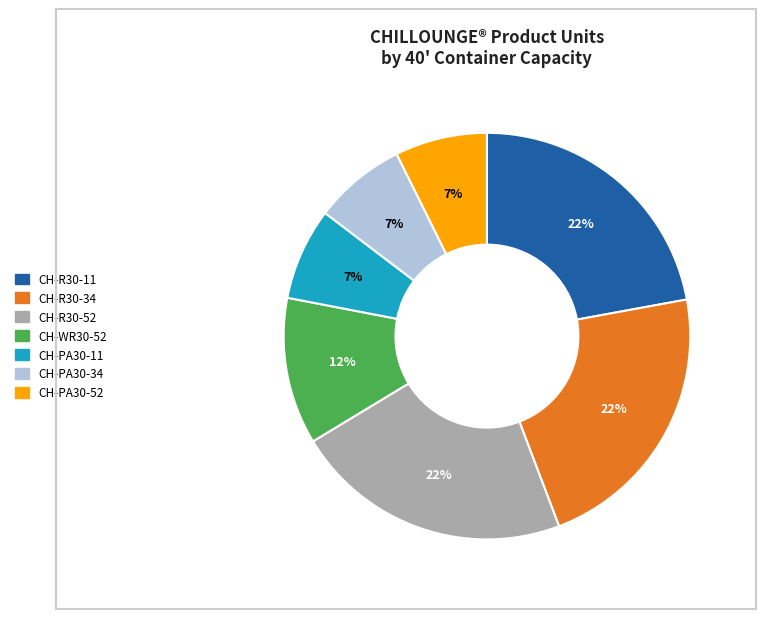

Is it true that CH-R30-34 is 22% of the pie?

True